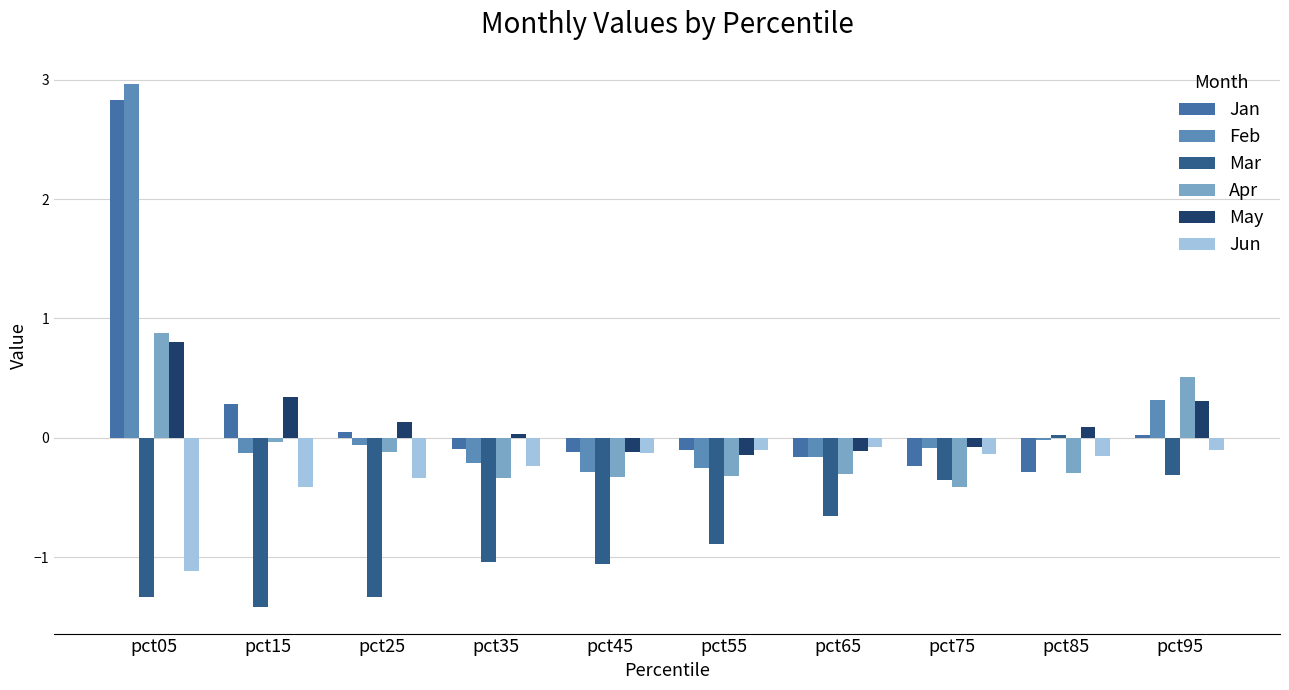

How many categories are shown in the chart?

10